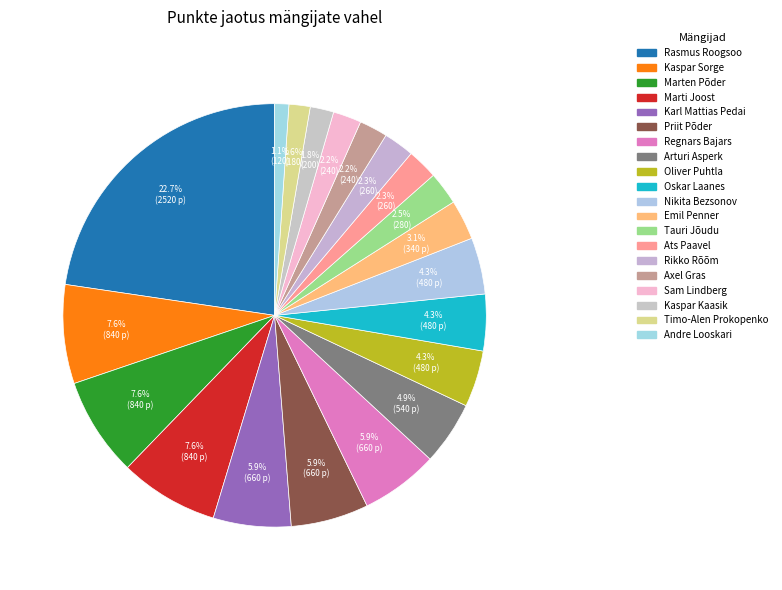

To the nearest percent, what is the combined percentage of Emil Penner and Timo-Alen Prokopenko?

5%